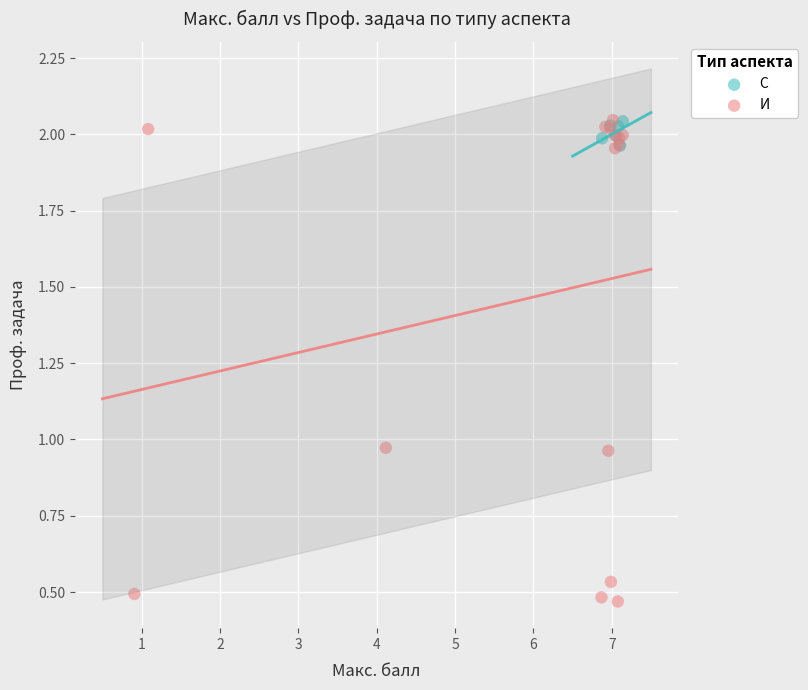

Which series has the largest Y range (max minus min)?

И